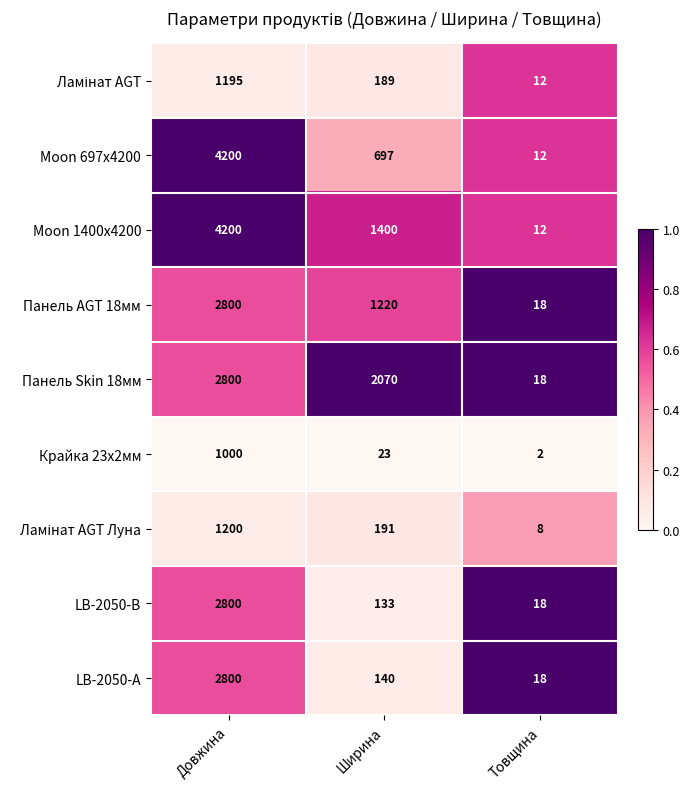

Which category has the lowest value across all series?

Товщина